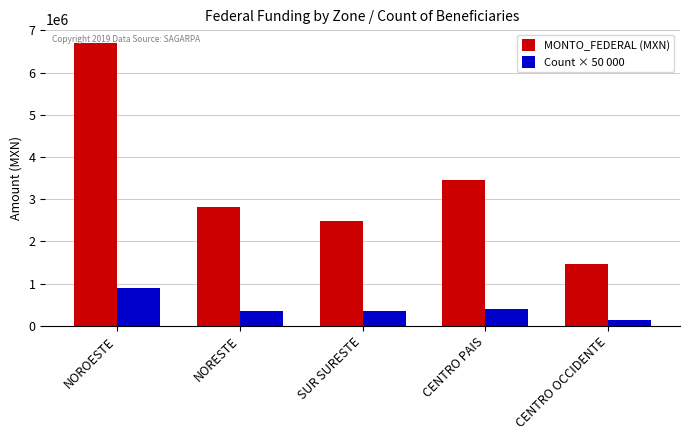

What is the difference between the highest and lowest values at SUR SURESTE?

2143514.8